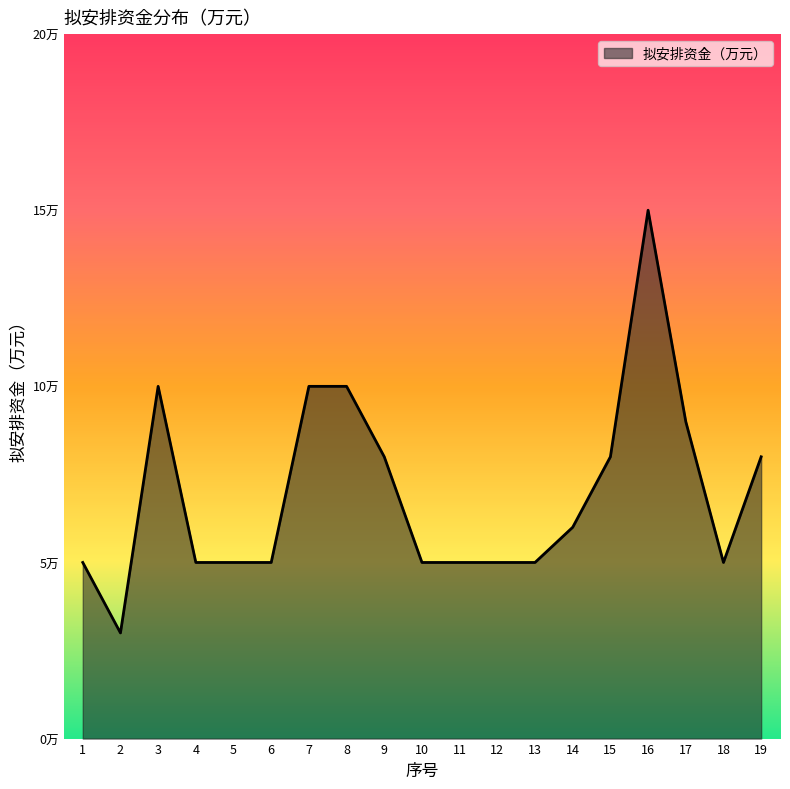

What is the difference between the maximum and minimum values?

12